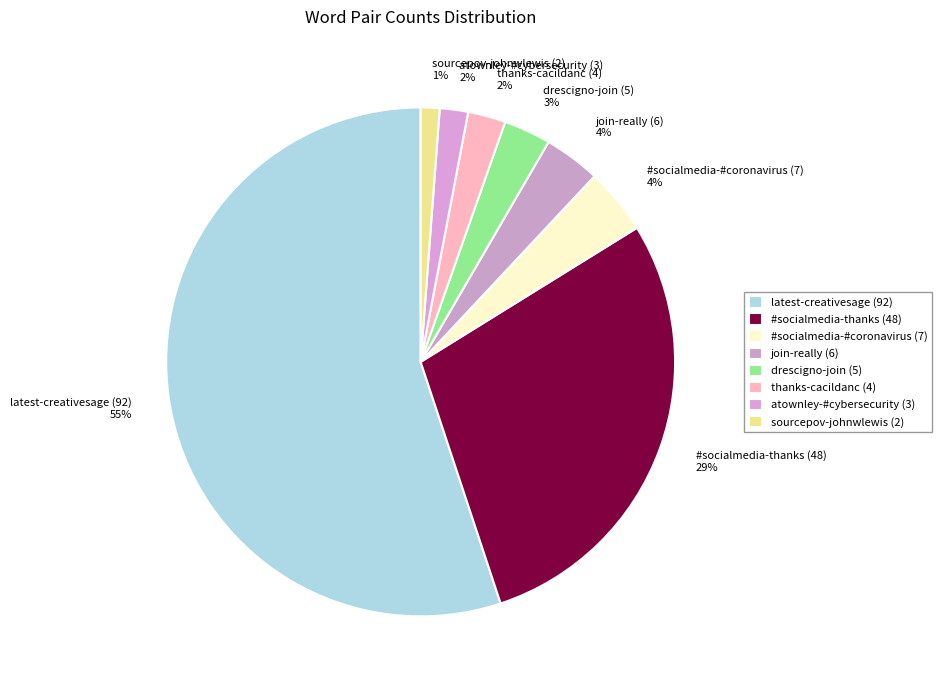

The join-really (6) slice represents 12% of the pie. True or false?

False